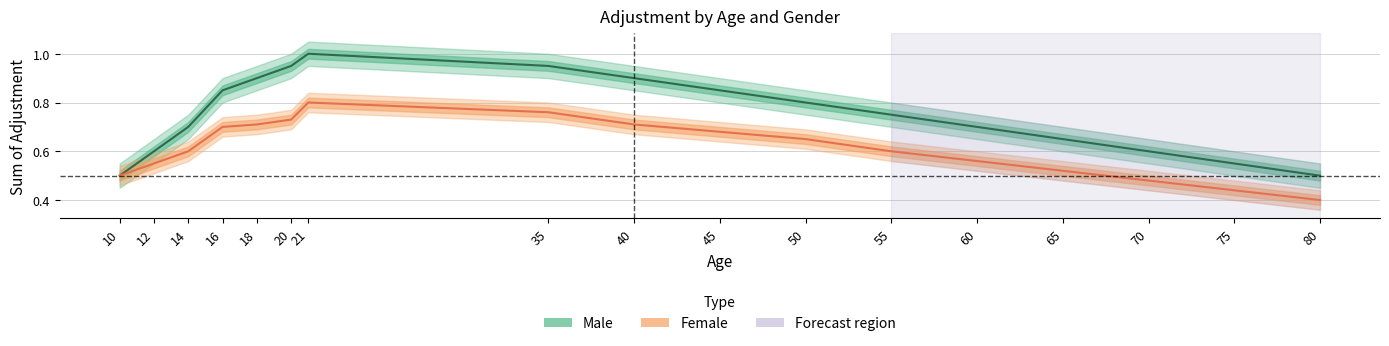

Does the chart display data point markers on the line(s)?

No